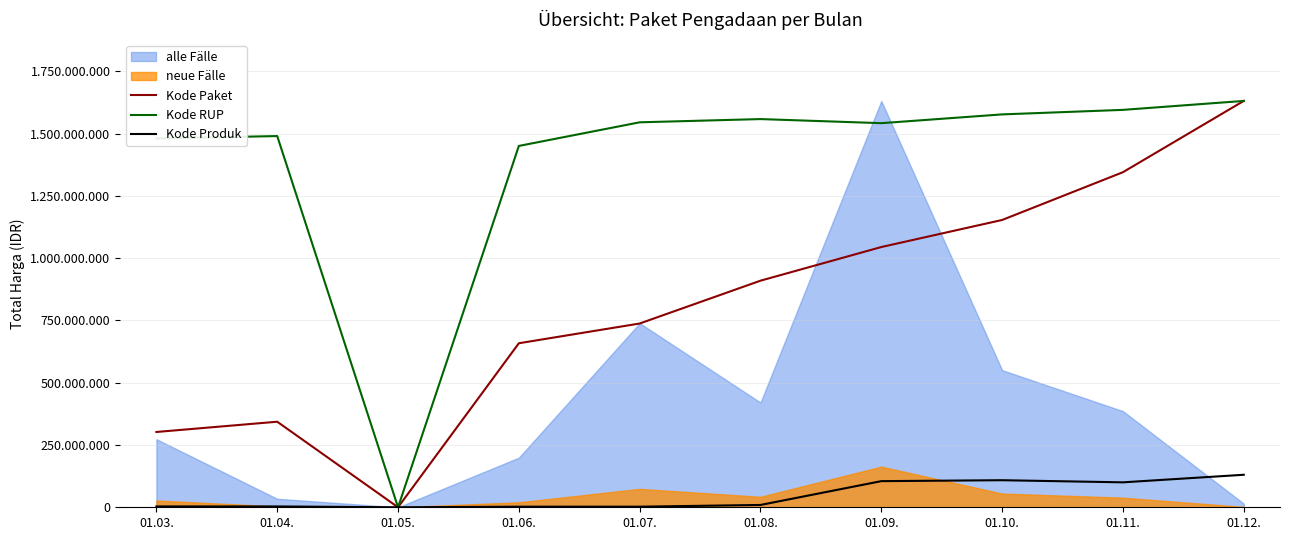

True or false: Kode RUP has a value of 1577061942.5 at 01.10..

True